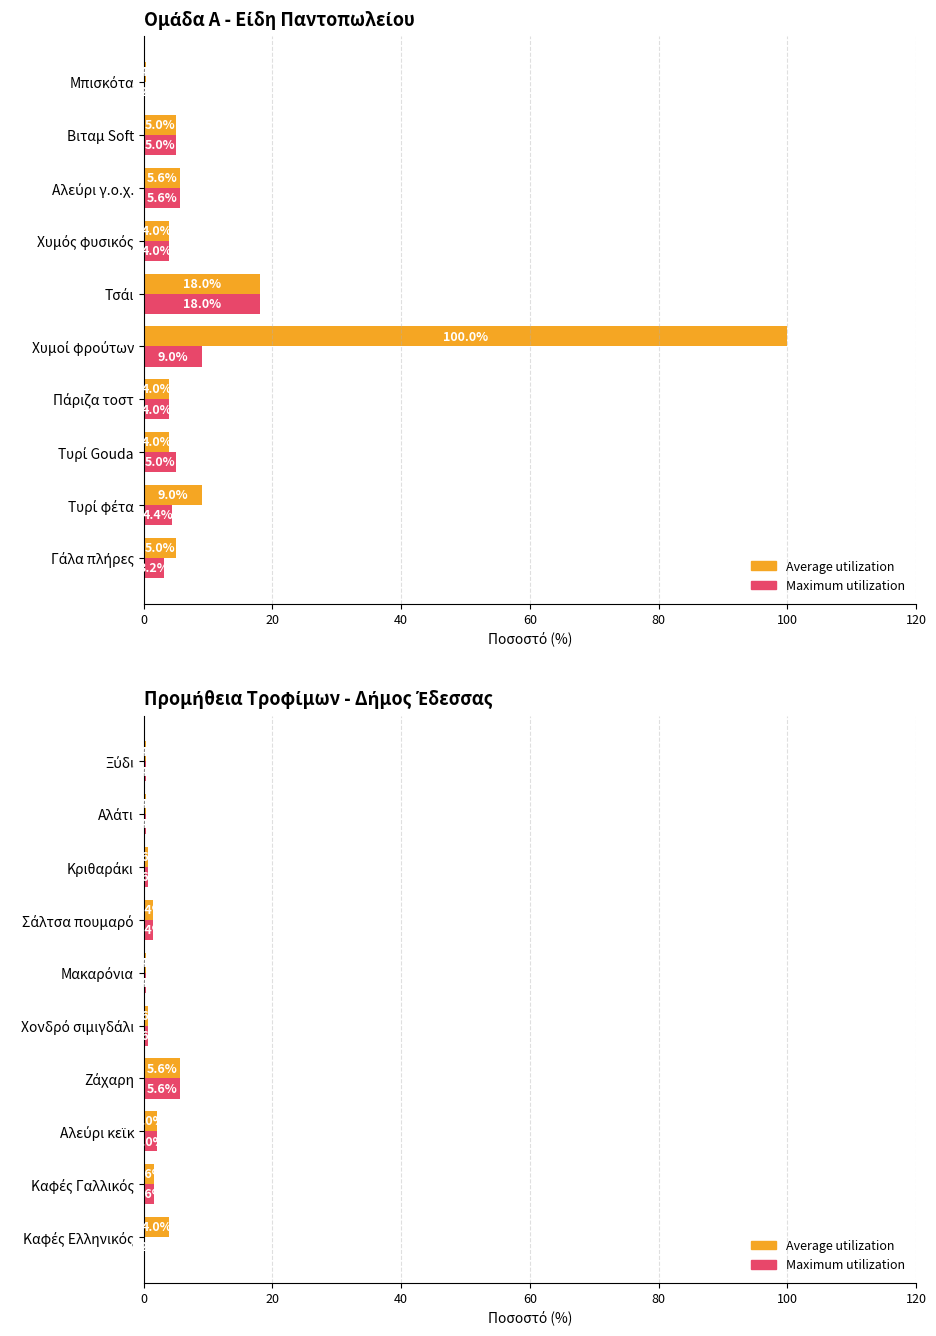

How many series are shown in this chart?

2